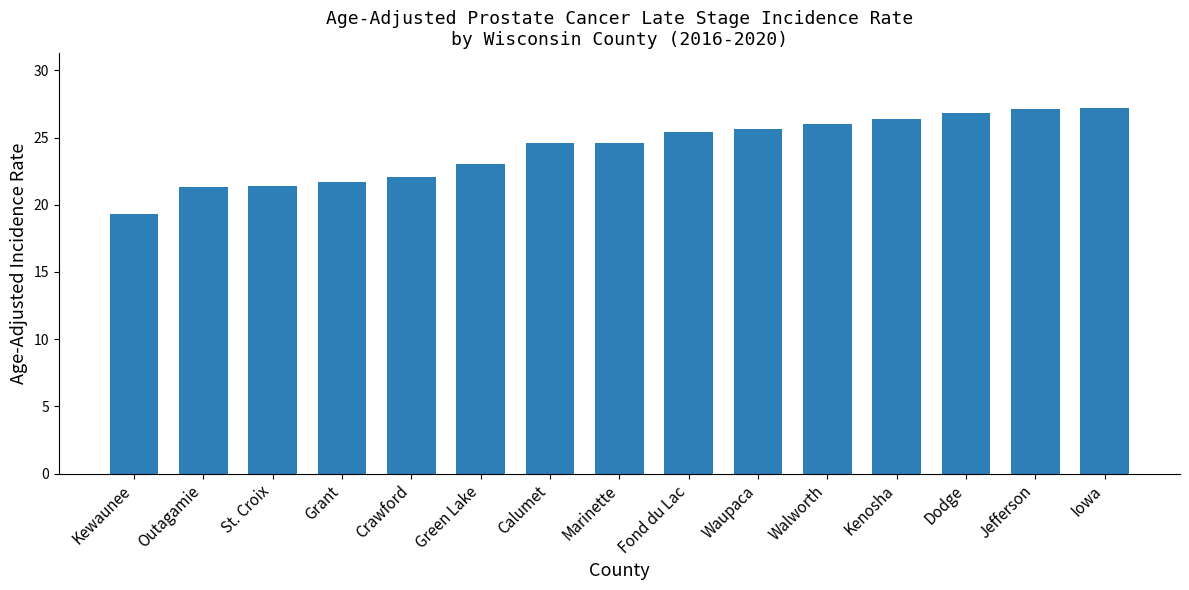

How many distinct data groups are displayed?

1